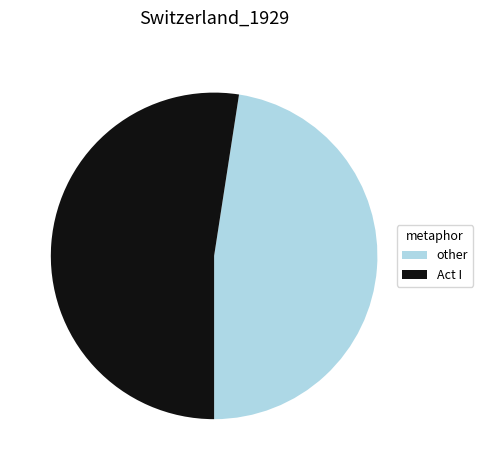

Does any single category account for the majority?

Yes